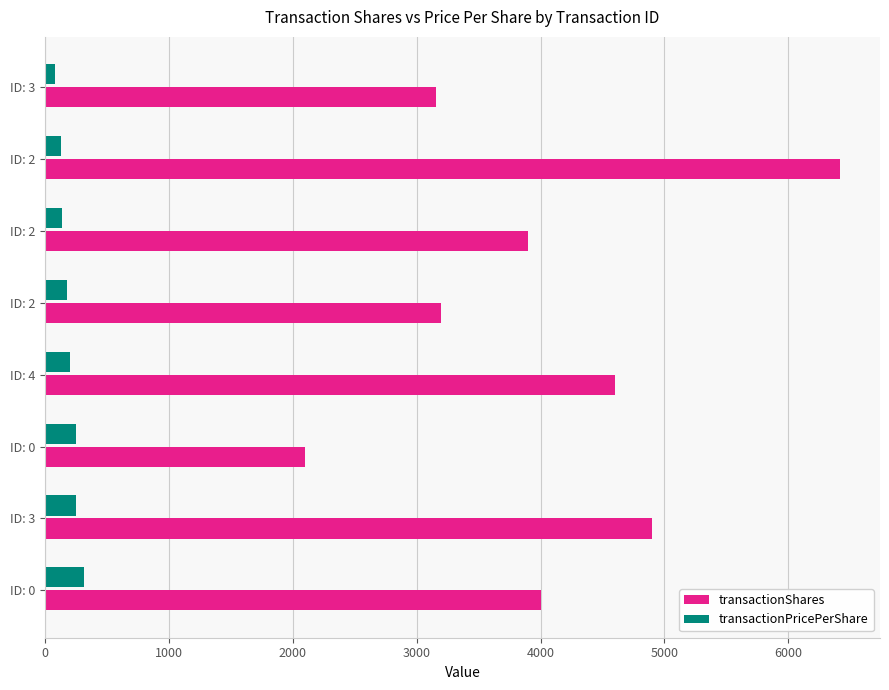

What is the average value of the transactionPricePerShare series?

192.5